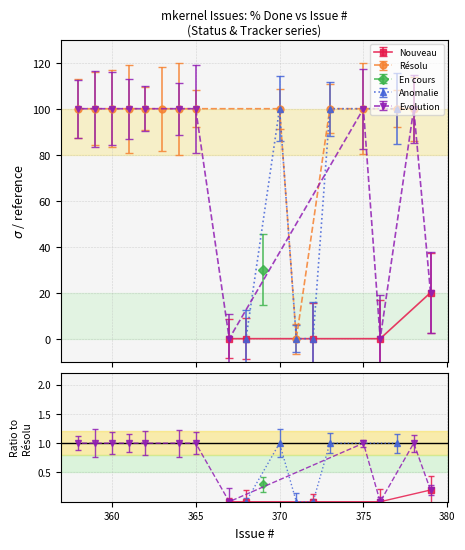

How many data points does each series have?

20